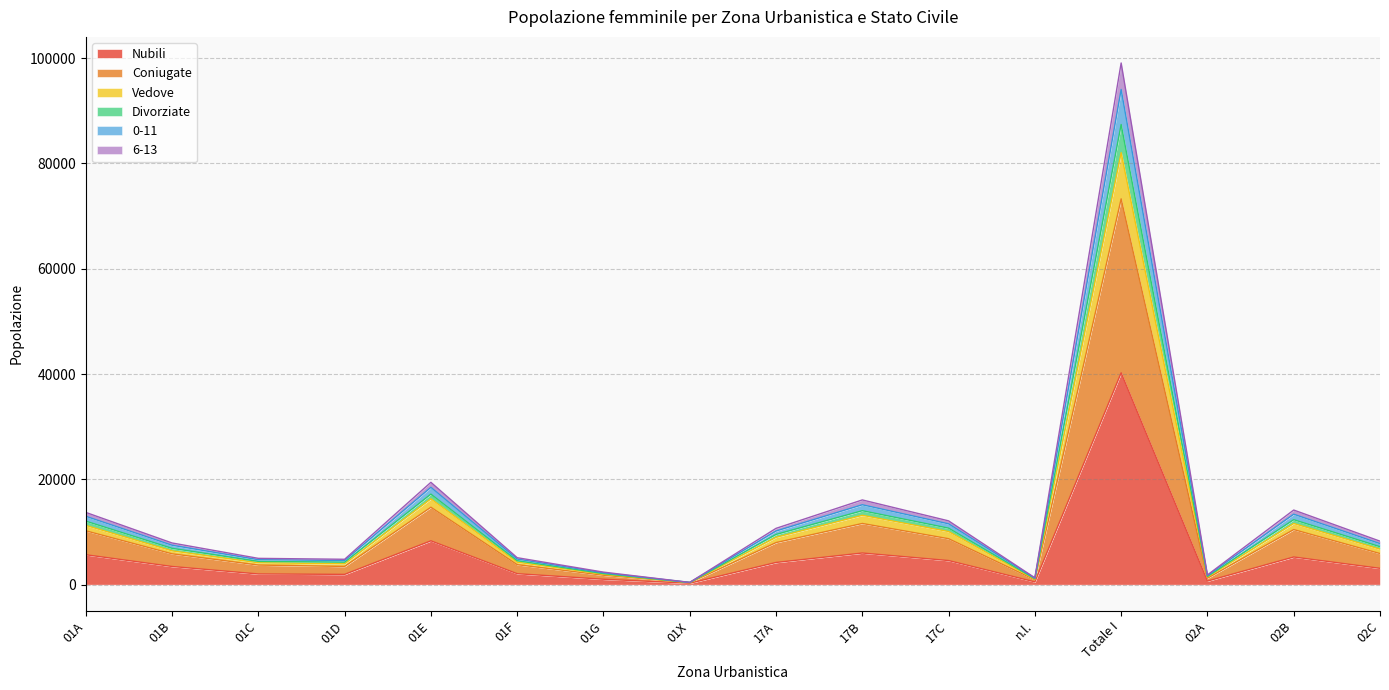

The Coniugate series shows 16690 at 17A. True or false?

False